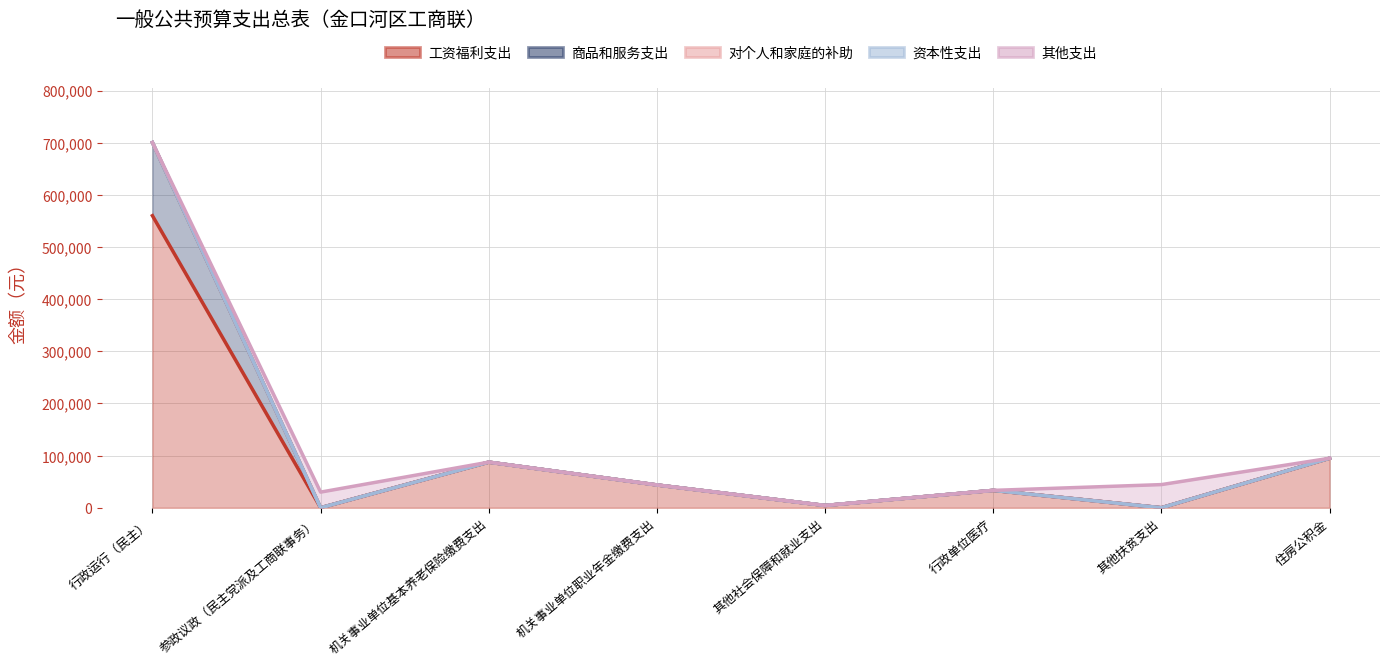

Count the 其他支出 values in the range 0 to 30000.

7